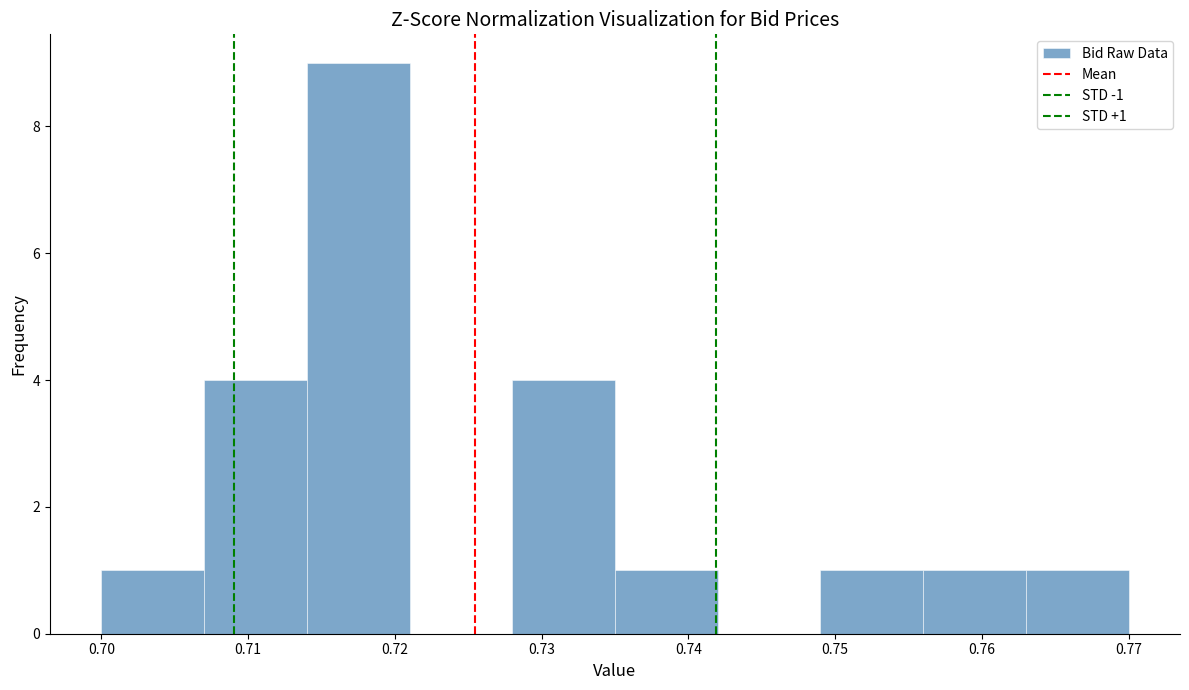

Over which range of the x-axis is the bar tallest?

0.714 to 0.721